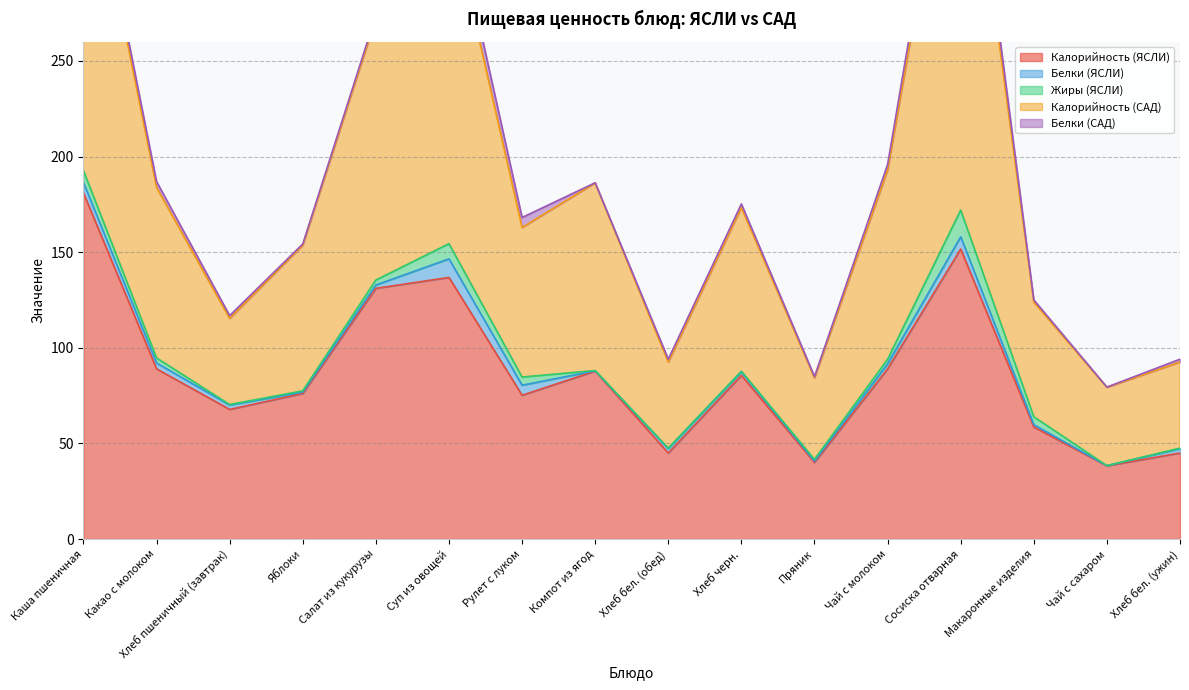

Which series changed the most between Хлеб пшеничный (завтрак) and Макаронные изделия?

Калорийность (САД)